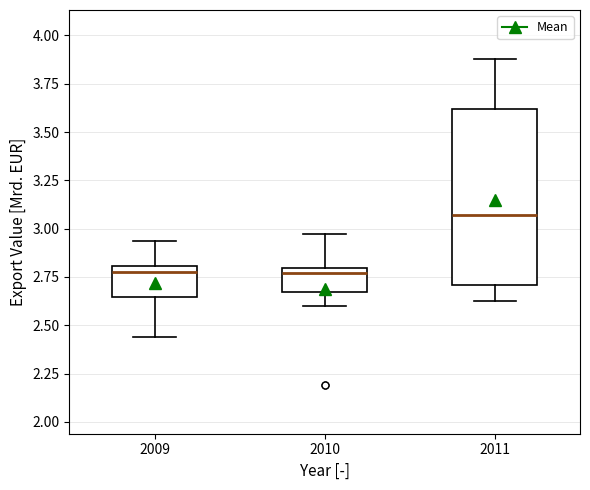

Reading left to right, read every box against the y-axis: the position of its median line, the range the box covers, and the ends of its whiskers. The values are not printed on the chart, so give them approximately, as read against the axis.

2009: median 2.75, box 2.65 to 2.80, whiskers 2.45 to 2.95
2010: median 2.75, box 2.65 to 2.80, whiskers 2.60 to 2.95
2011: median 3.05, box 2.70 to 3.60, whiskers 2.65 to 3.90